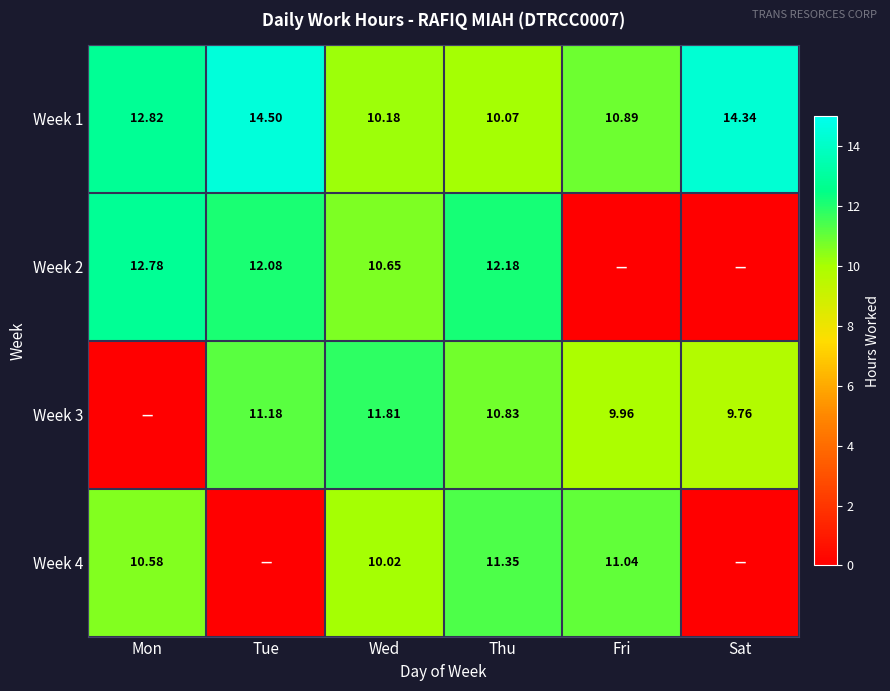

What is the spread (max minus min) of values at Mon?

12.8